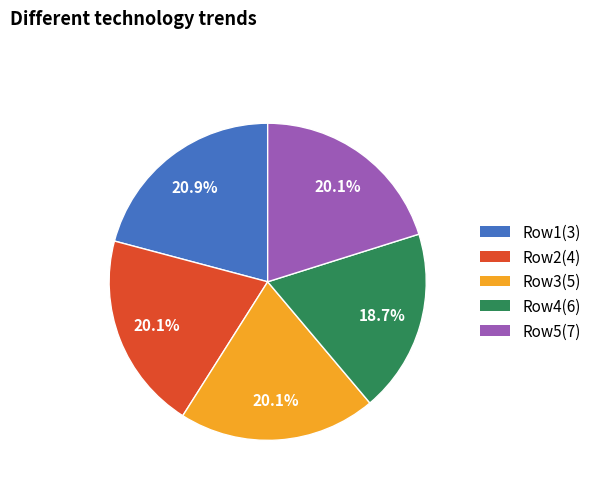

How many segments does this pie chart have?

5